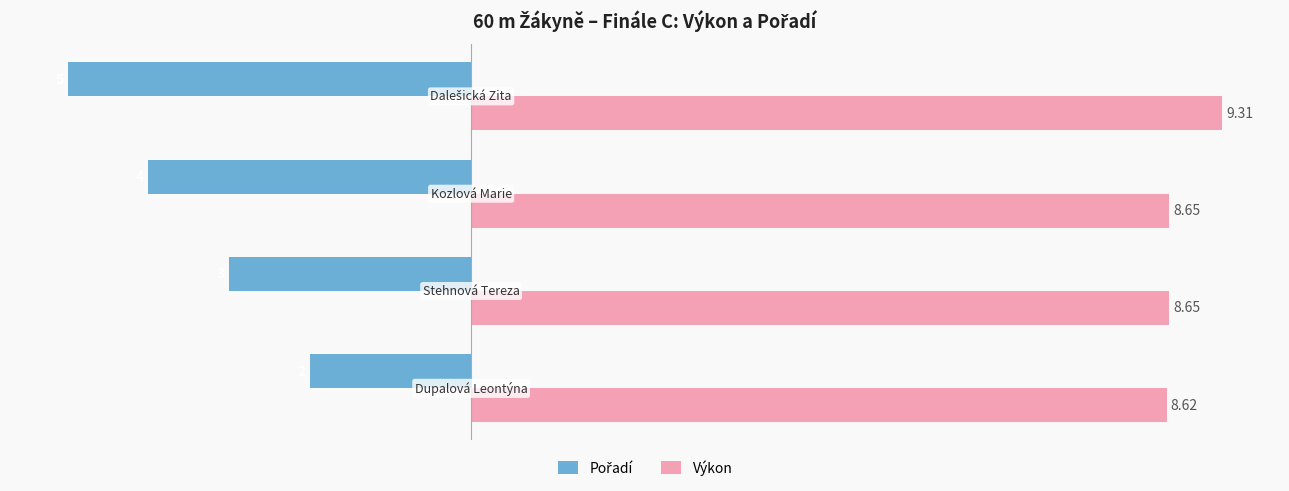

Which series has the largest total across all categories?

Výkon